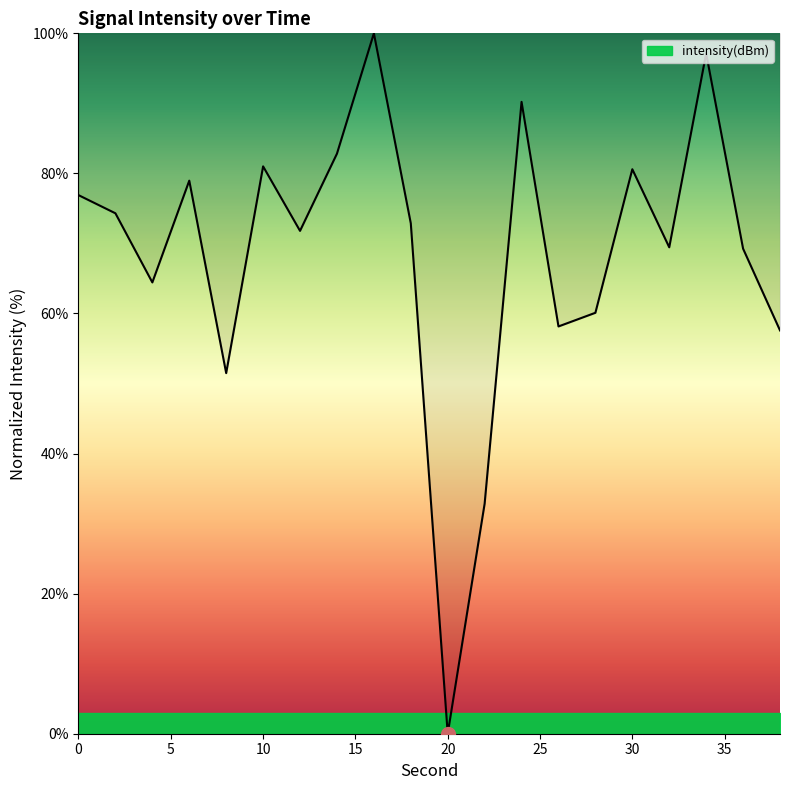

What is the difference between the maximum and minimum values?

100.0